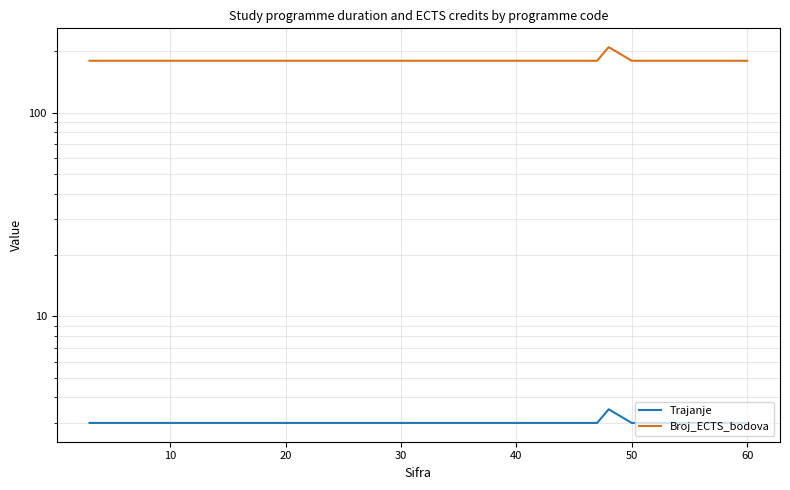

Does the chart have visible grid lines?

Yes